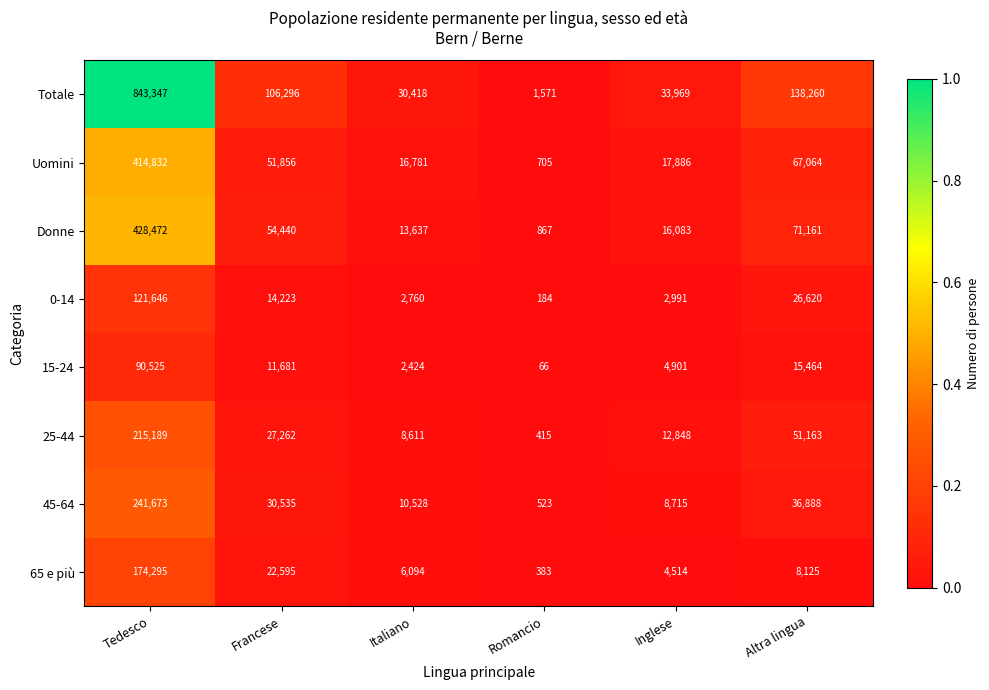

Is it true that 25-44 equals 86804 at Altra lingua?

False